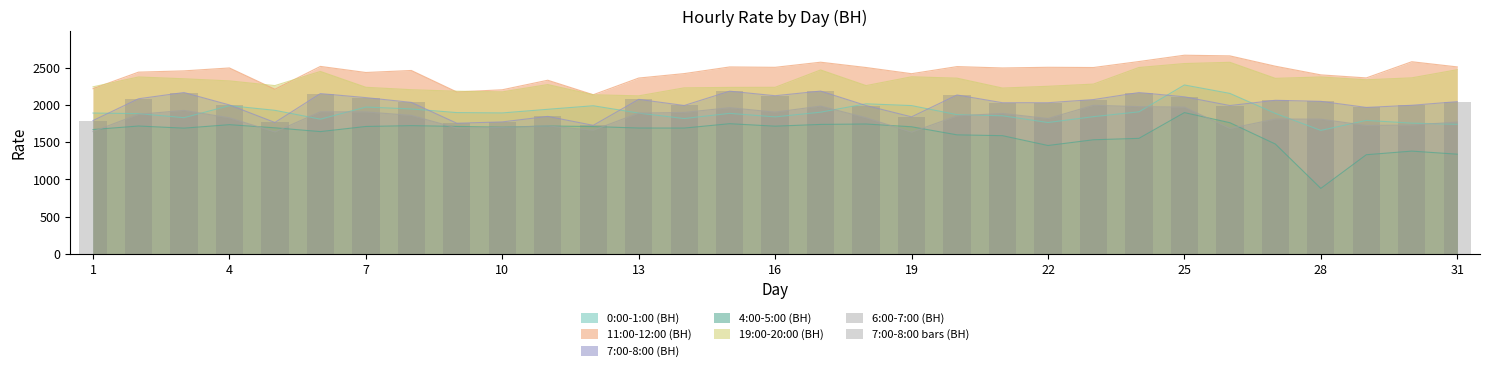

How many bars are there in total?

31